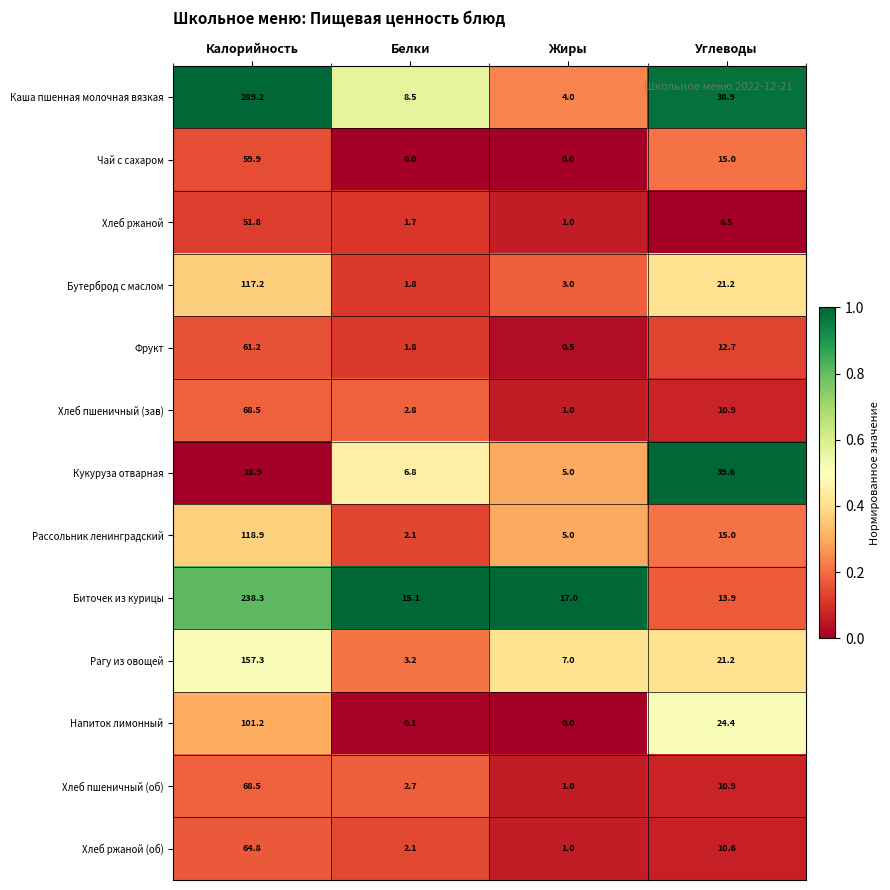

What is the sum of the Хлеб ржаной (об) values at Калорийность and Углеводы?

75.4